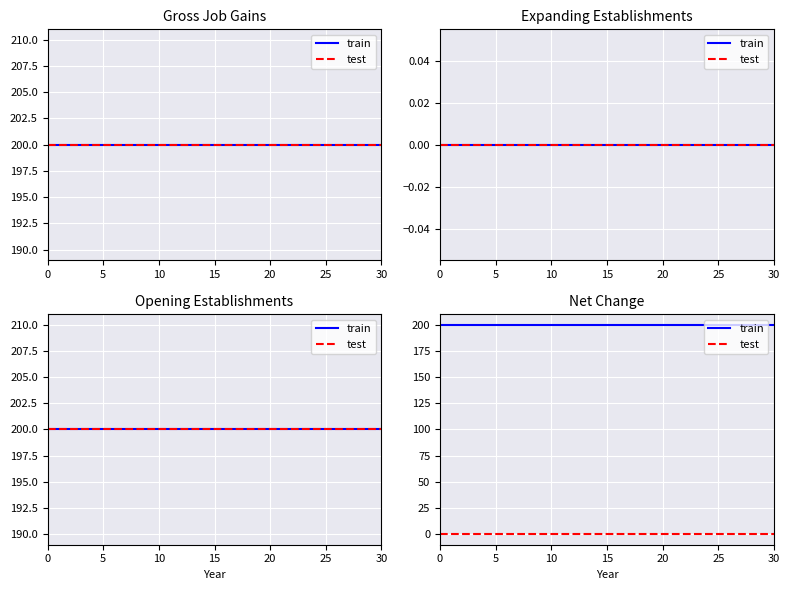

What is the label of the 17th point from the right?

14